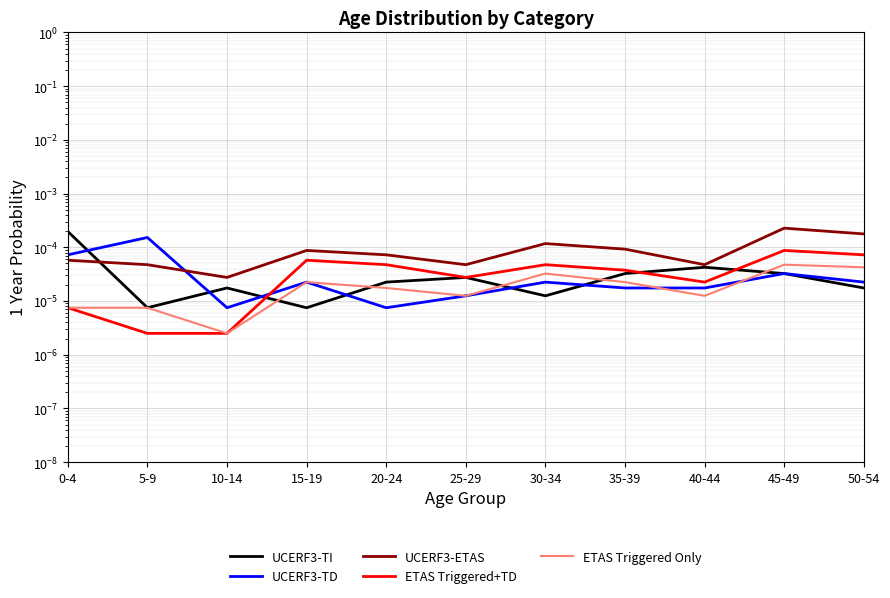

Reading left to right, list all the values displayed in this chart.

UCERF3-TI: 0.0	0.0	0.0	0.0	0.0	0.0	0.0	0.0	0.0	0.0	0.0
UCERF3-TD: 0.0	0.0	0.0	0.0	0.0	0.0	0.0	0.0	0.0	0.0	0.0
UCERF3-ETAS: 0.0	0.0	0.0	0.0	0.0	0.0	0.0	0.0	0.0	0.0	0.0
ETAS Triggered+TD: 0.0	0.0	0.0	0.0	0.0	0.0	0.0	0.0	0.0	0.0	0.0
ETAS Triggered Only: 0.0	0.0	0.0	0.0	0.0	0.0	0.0	0.0	0.0	0.0	0.0